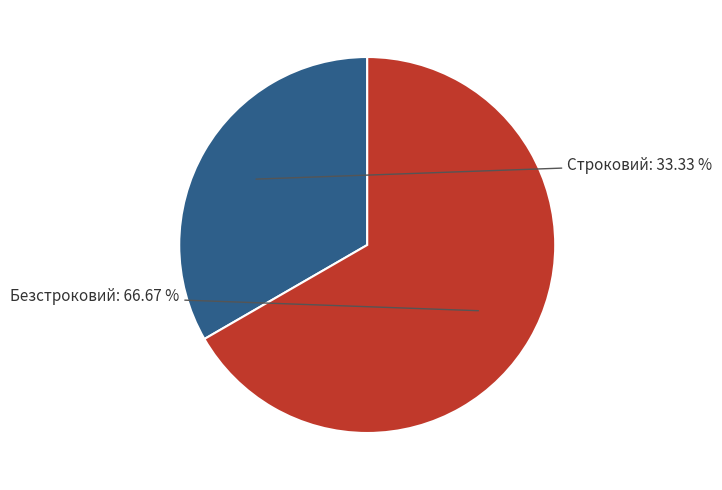

What percentage do Строковий and Безстроковий together represent?

100.0%